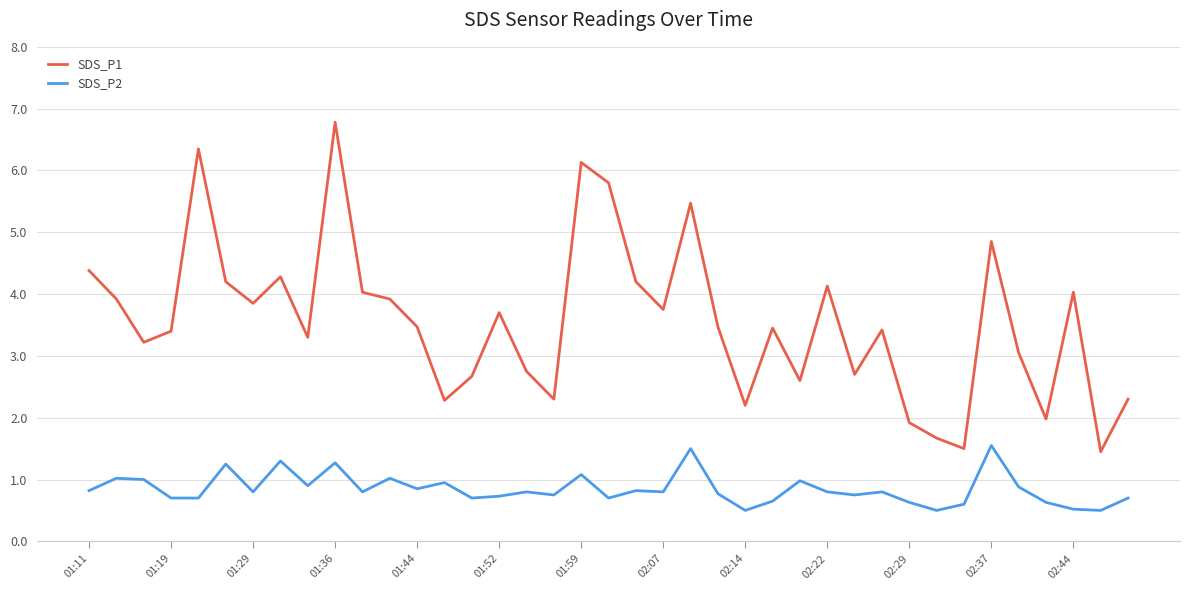

True or false: SDS_P2 and SDS_P1 cross at least once.

False